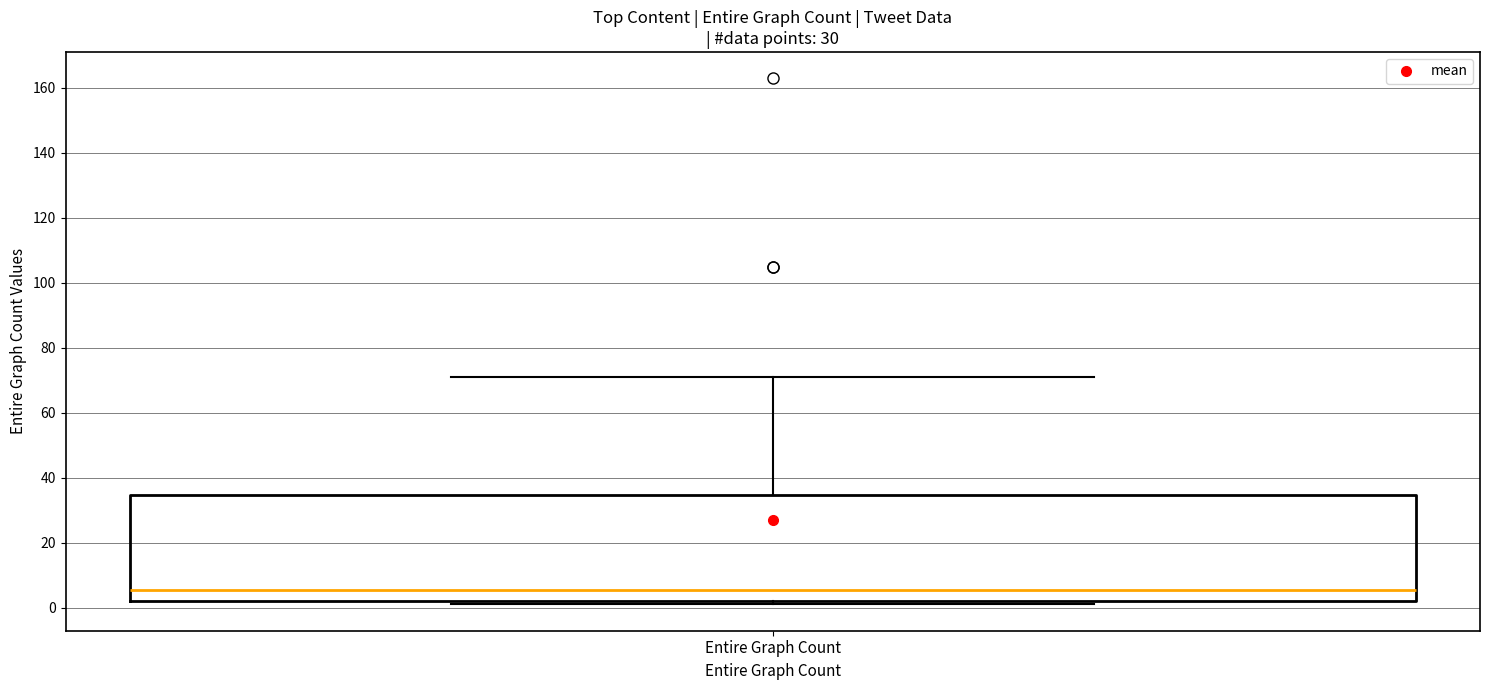

Transcribe this box plot: give where the median line is, the range the box spans, and where the two whiskers end, as read against the y-axis. The values are not printed on the chart, so give them approximately, as read against the axis.

median 6, box 2 to 34, whiskers 2 (just below the box's lower edge) to 72